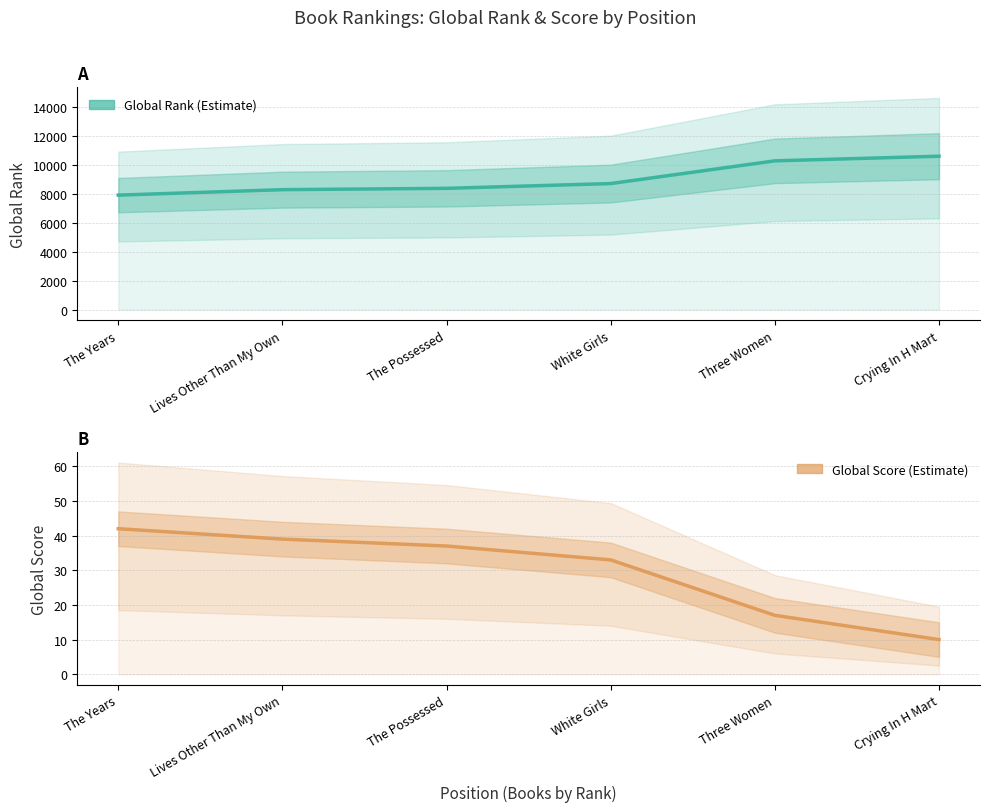

Is the value of Global Rank at The Possessed greater than the value of Global Score at Three Women?

Yes